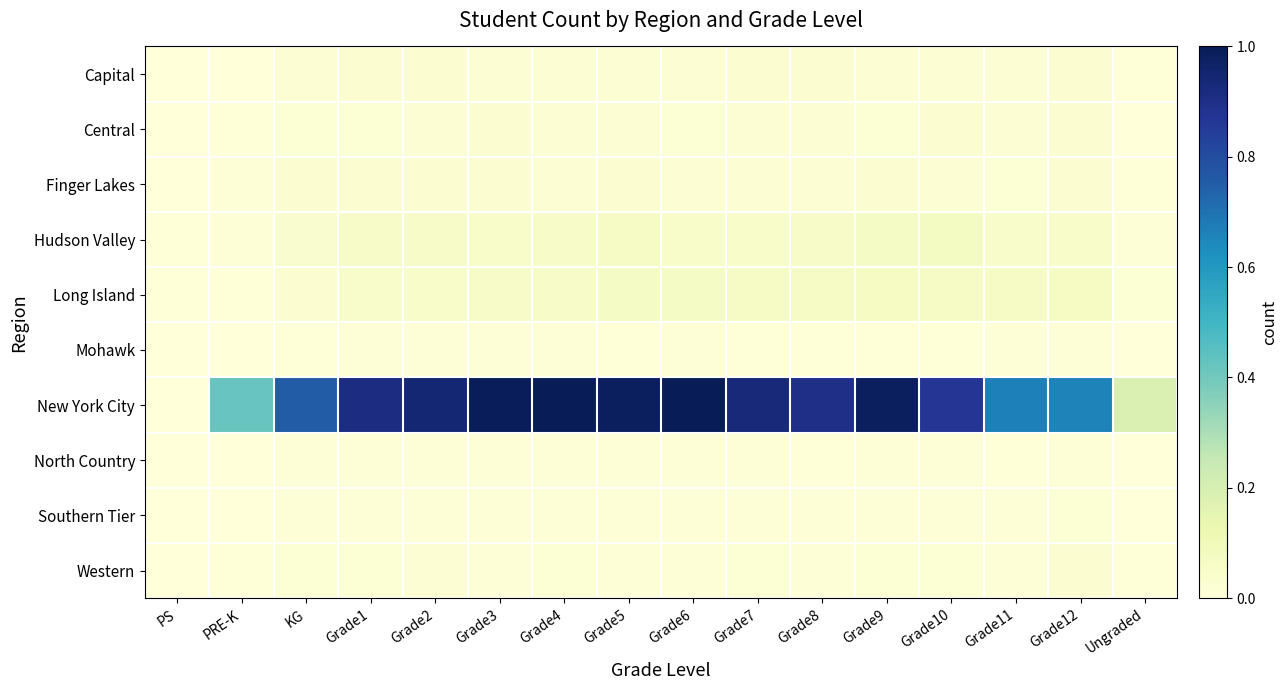

Which series has the widest spread of values?

New York City